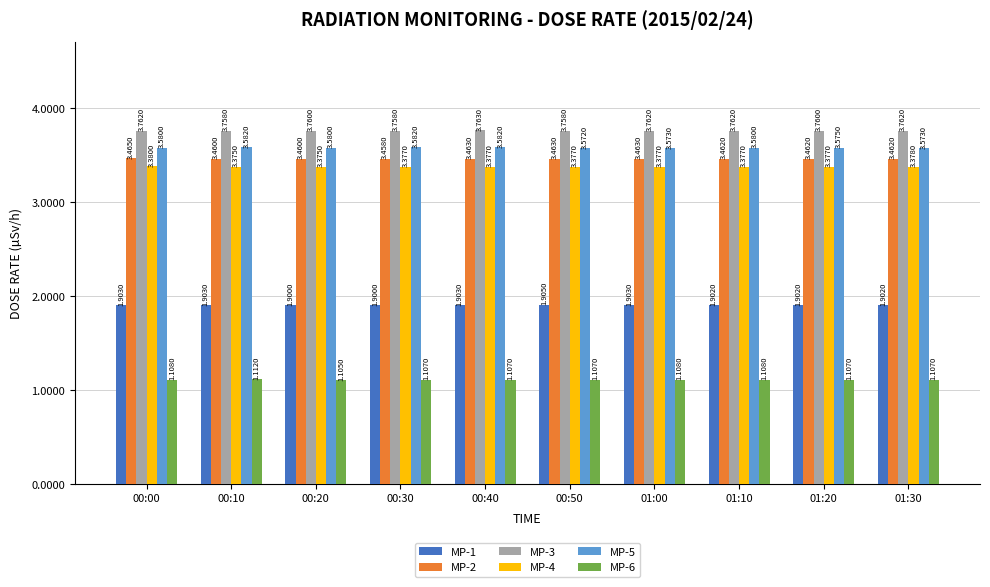

At how many categories does at least one series exceed 3?

10